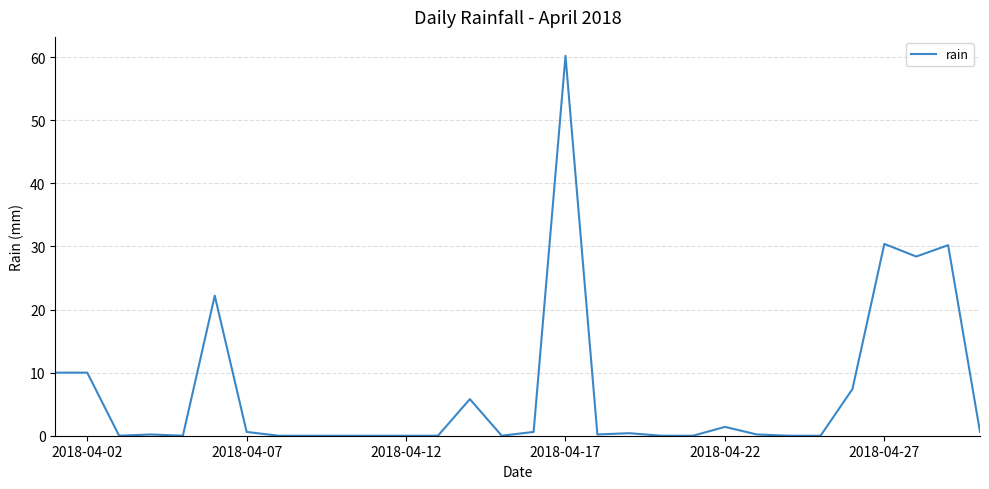

What is the greatest value displayed?

60.2